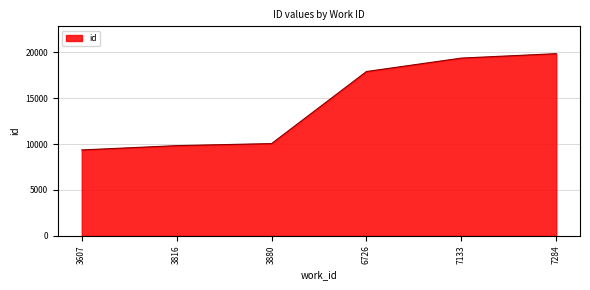

What is the change in value from 6726 to 7133?

+1462